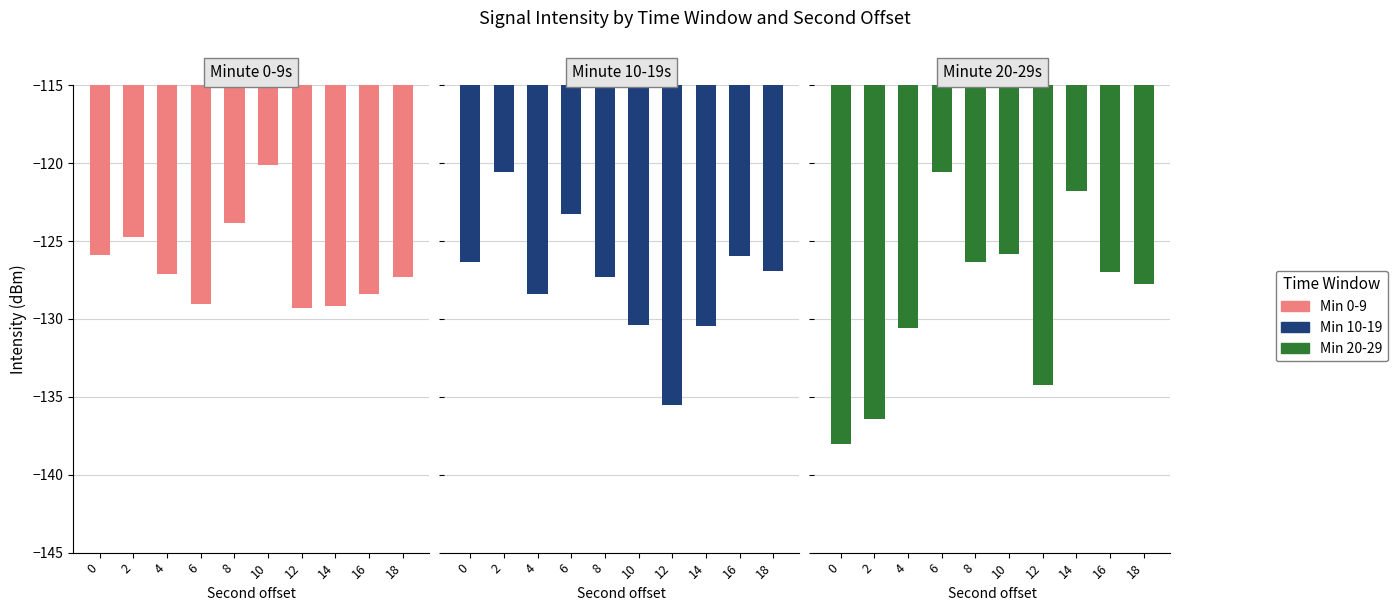

What is the spread (max minus min) of values at 0?

12.1